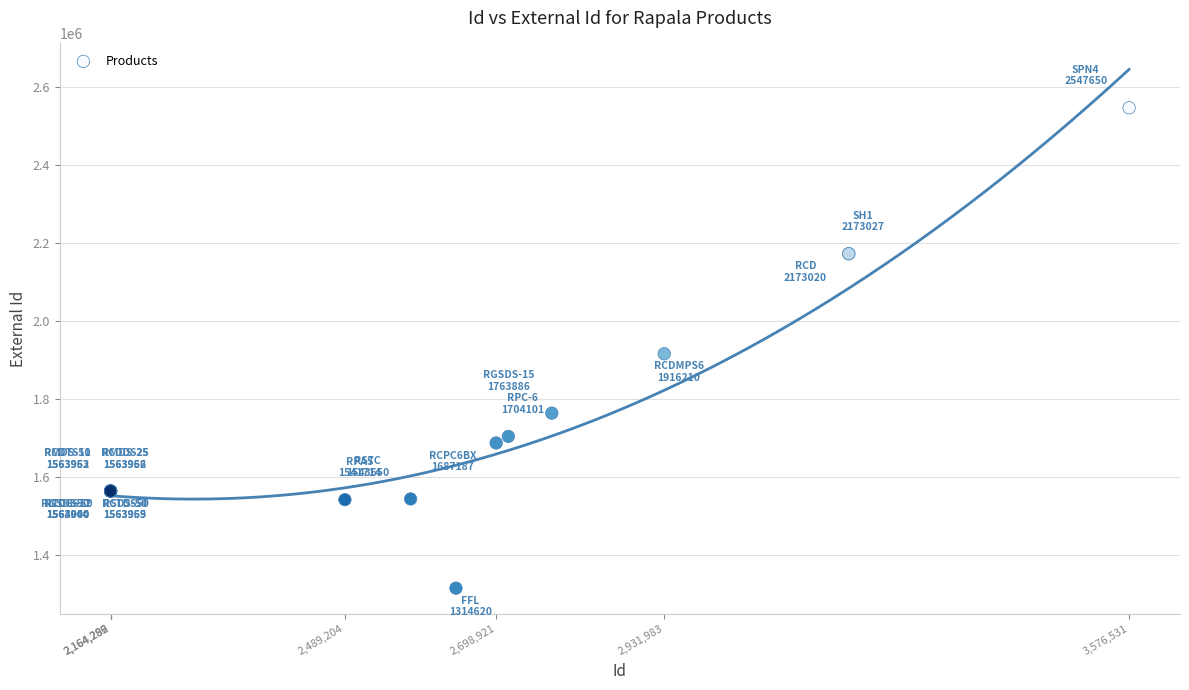

What Y value in the scatter plot is closest to 1931135?

1916210